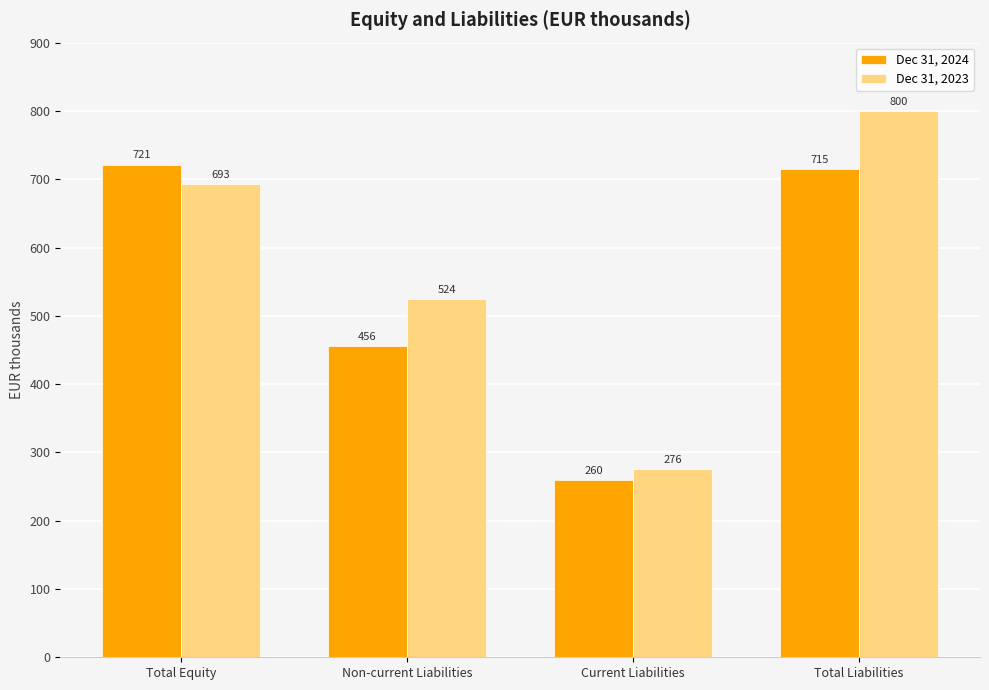

Are the bars horizontal?

No